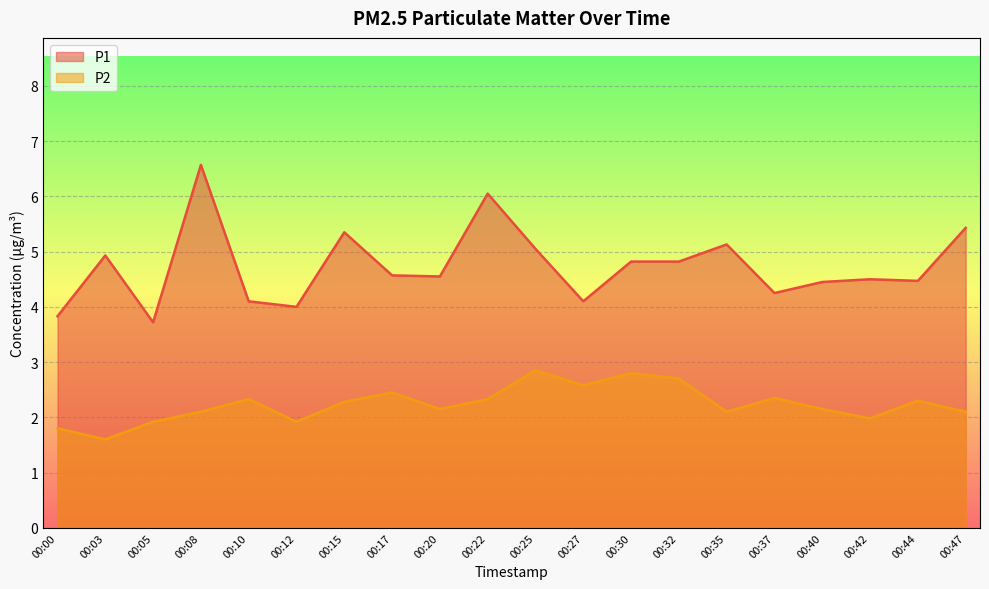

Reading left to right, list all the values displayed in this chart.

P1: 3.8	4.9	3.7	6.6	4.1	4.0	5.3	4.6	4.5	6.0	5.0	4.1	4.8	4.8	5.1	4.2	4.5	4.5	4.5	5.4
P2: 1.8	1.6	1.9	2.1	2.3	1.9	2.3	2.5	2.1	2.3	2.9	2.6	2.8	2.7	2.1	2.4	2.1	2.0	2.3	2.1